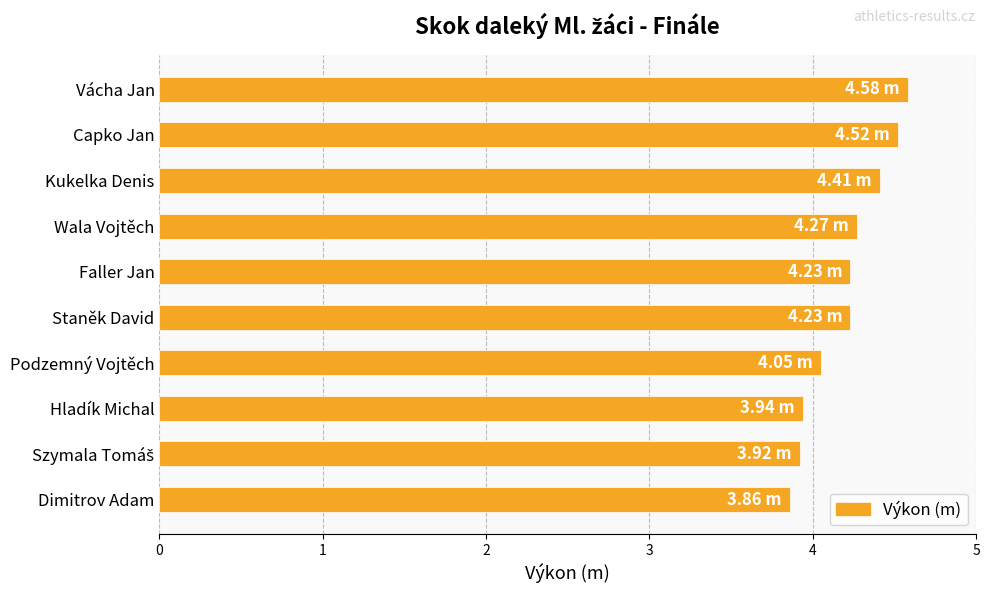

What is the ratio of the value at Podzemný Vojtěch to the value at Capko Jan?

0.9